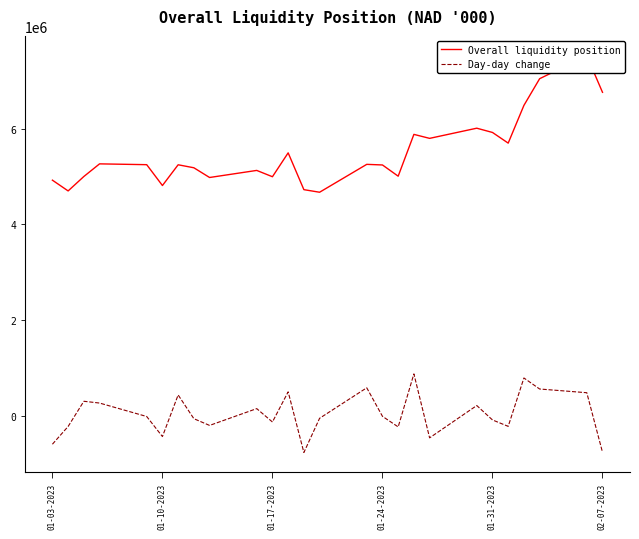

What is the lowest value of the Day-day change series?

-769654.4